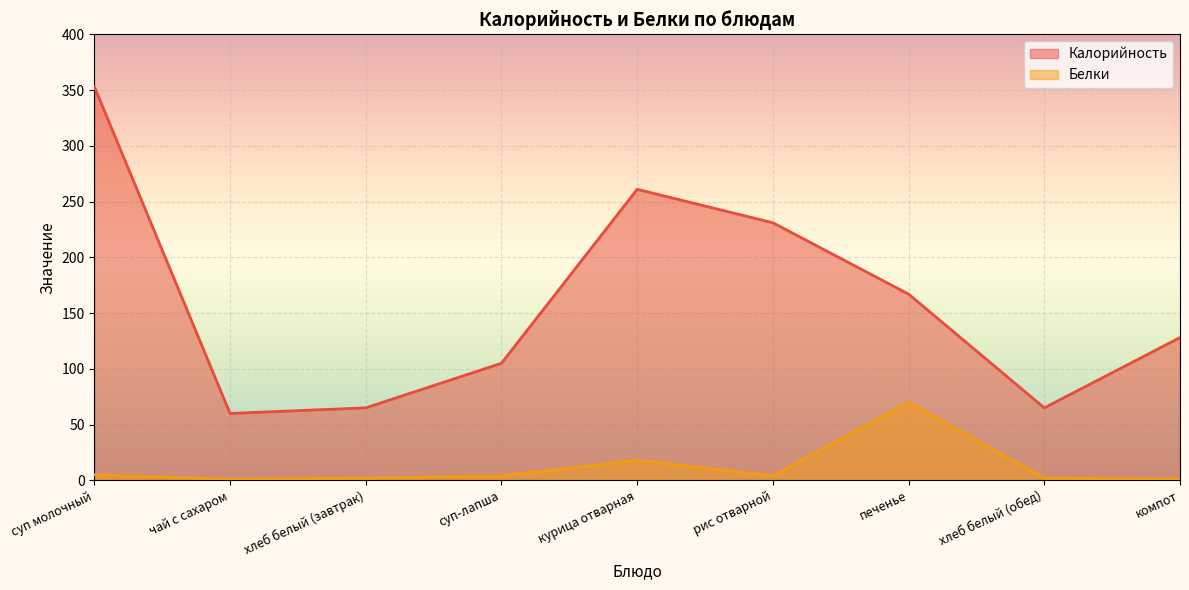

How many values in the Калорийность series are below 128?

4